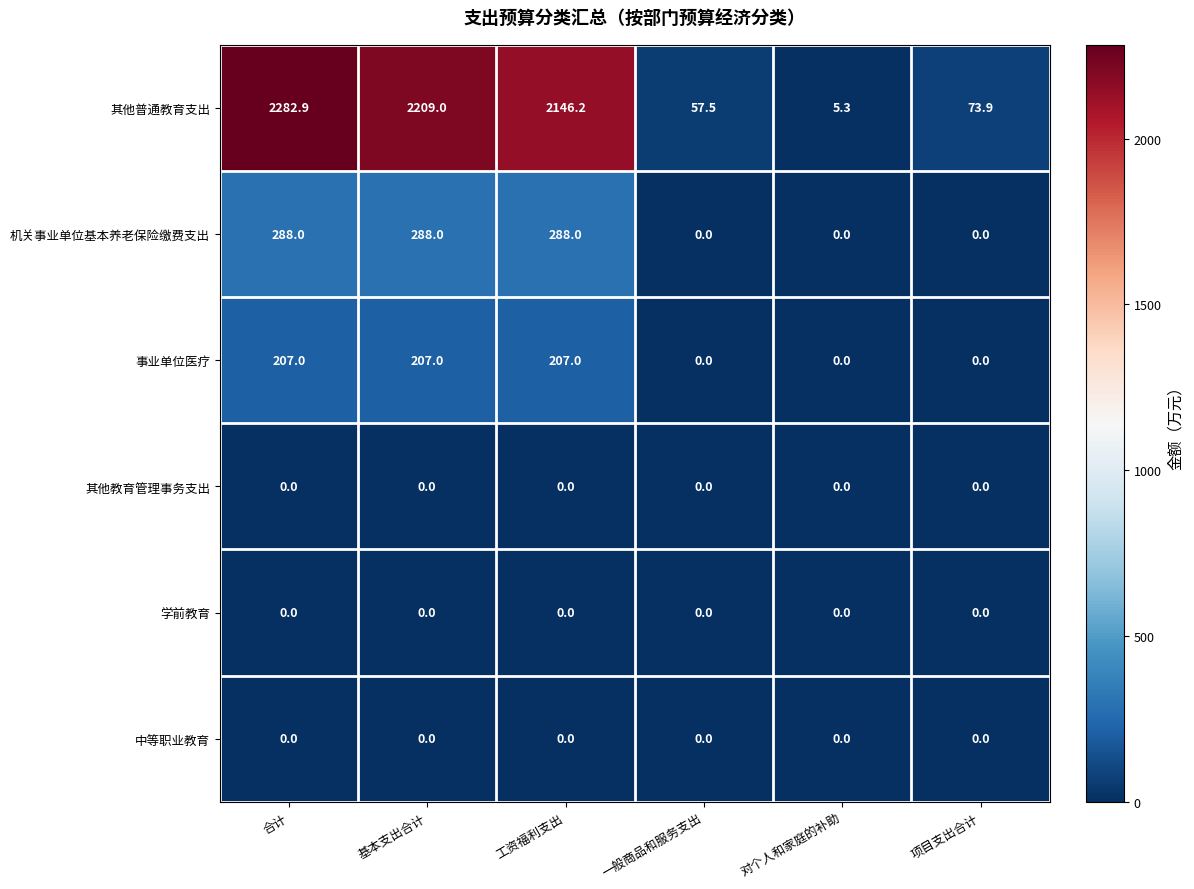

At how many categories does at least one series exceed 612?

3